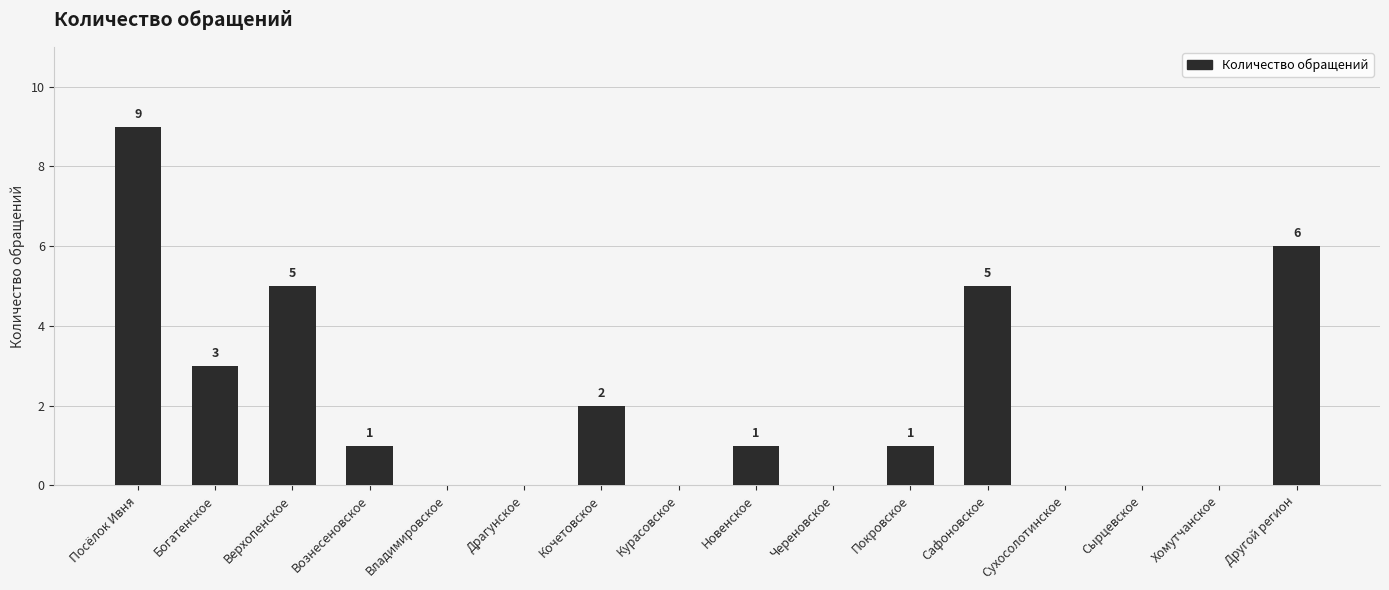

At which label is the value closest to 4?

Богатенское